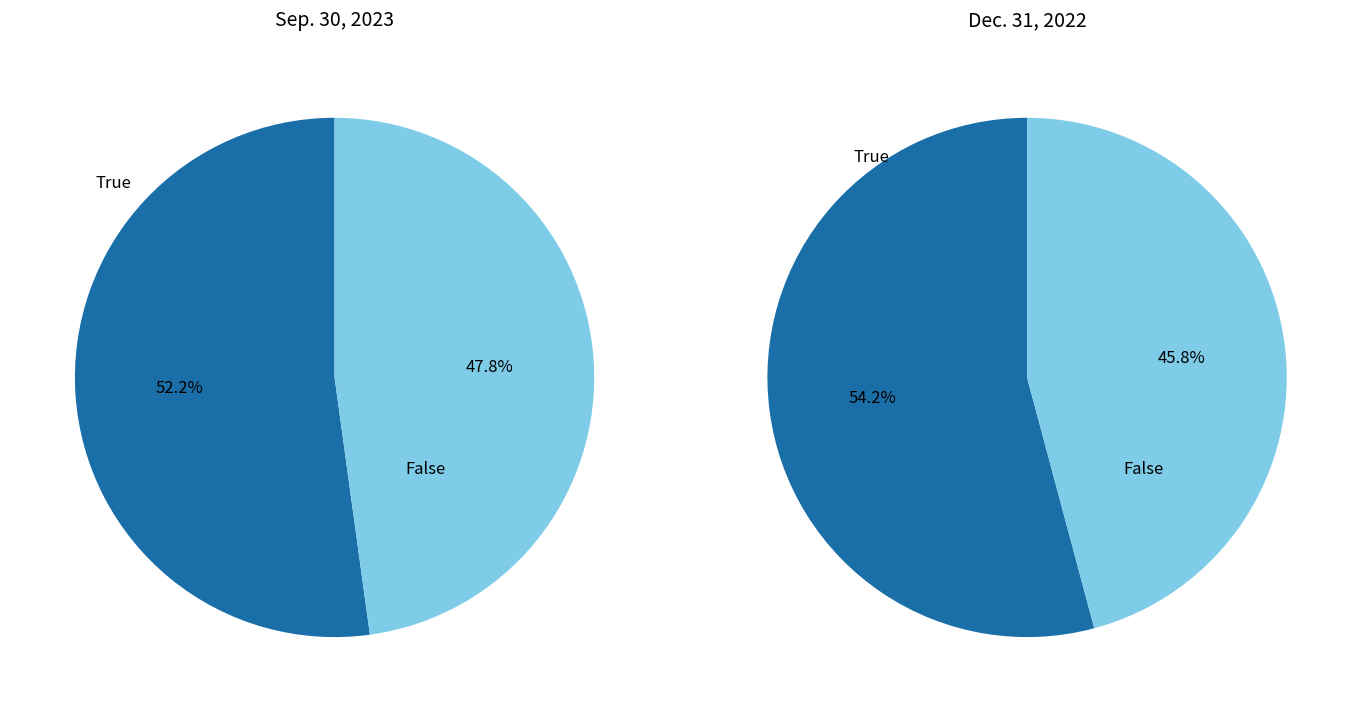

Is there a majority slice in this chart?

Yes